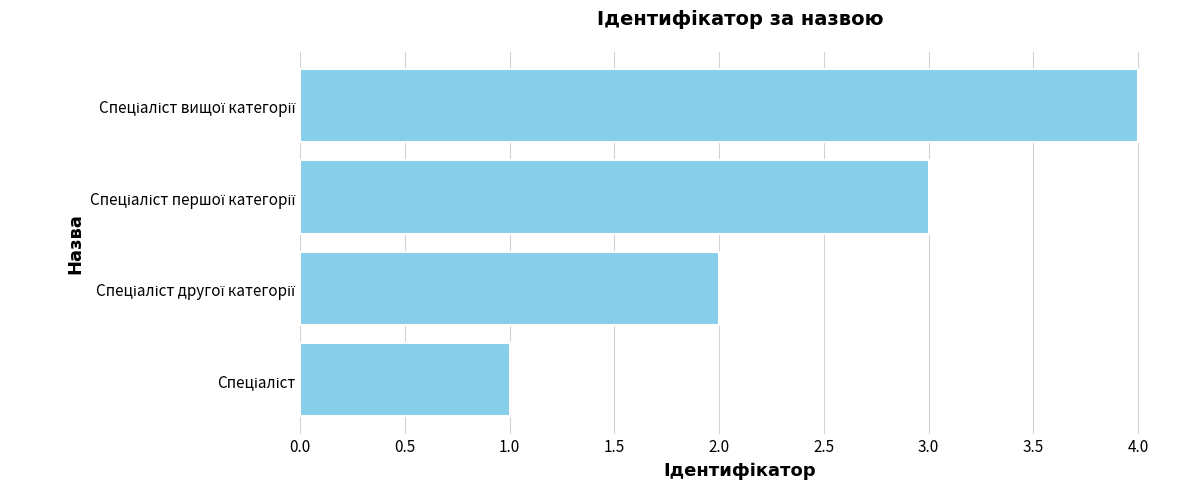

What is the maximum value shown in the chart?

4